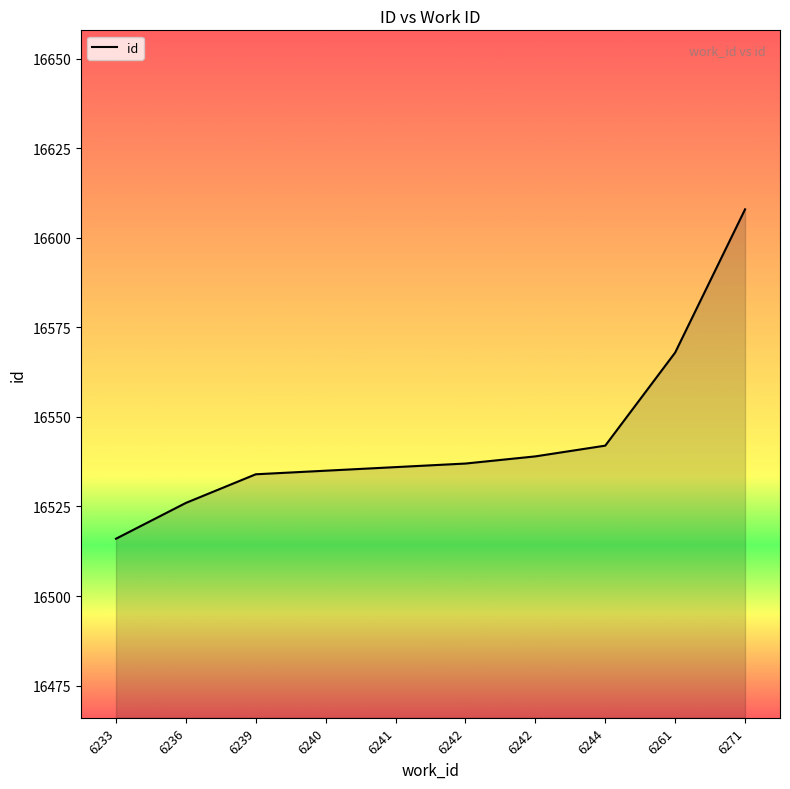

What is the value of the 9th point from the left?

16568